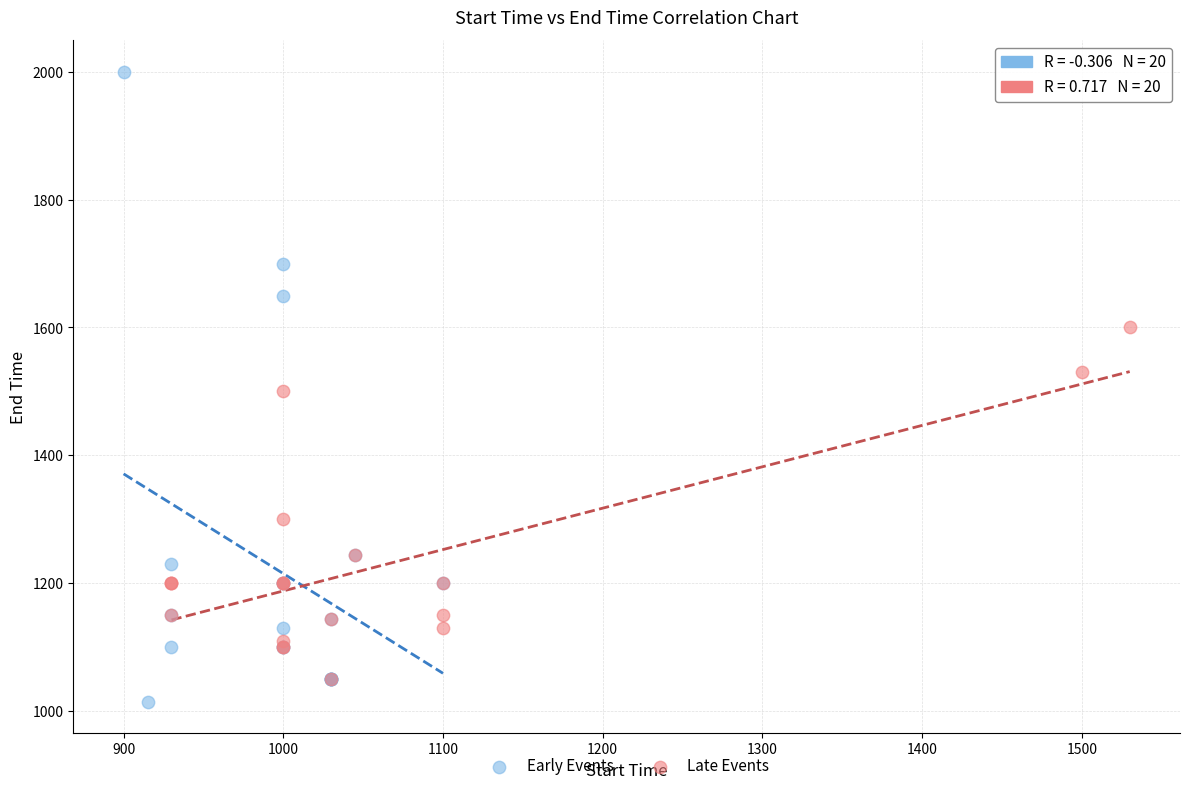

Which series reaches the maximum Y coordinate?

Early Events